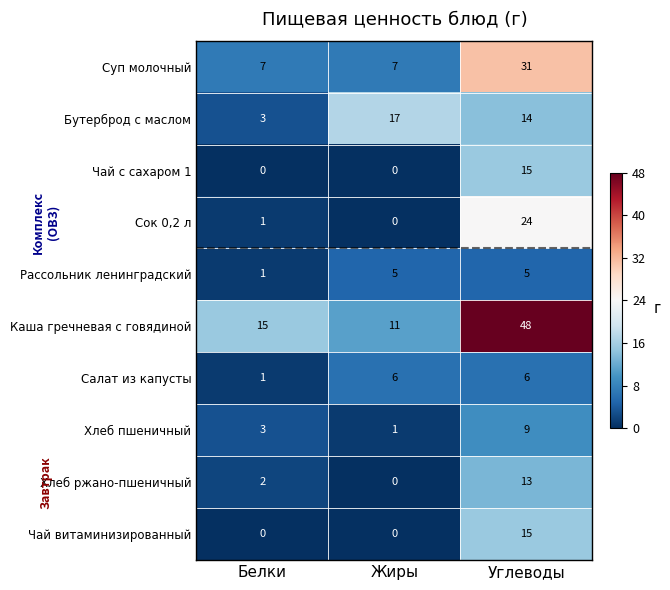

How many categories are shown in the chart?

3